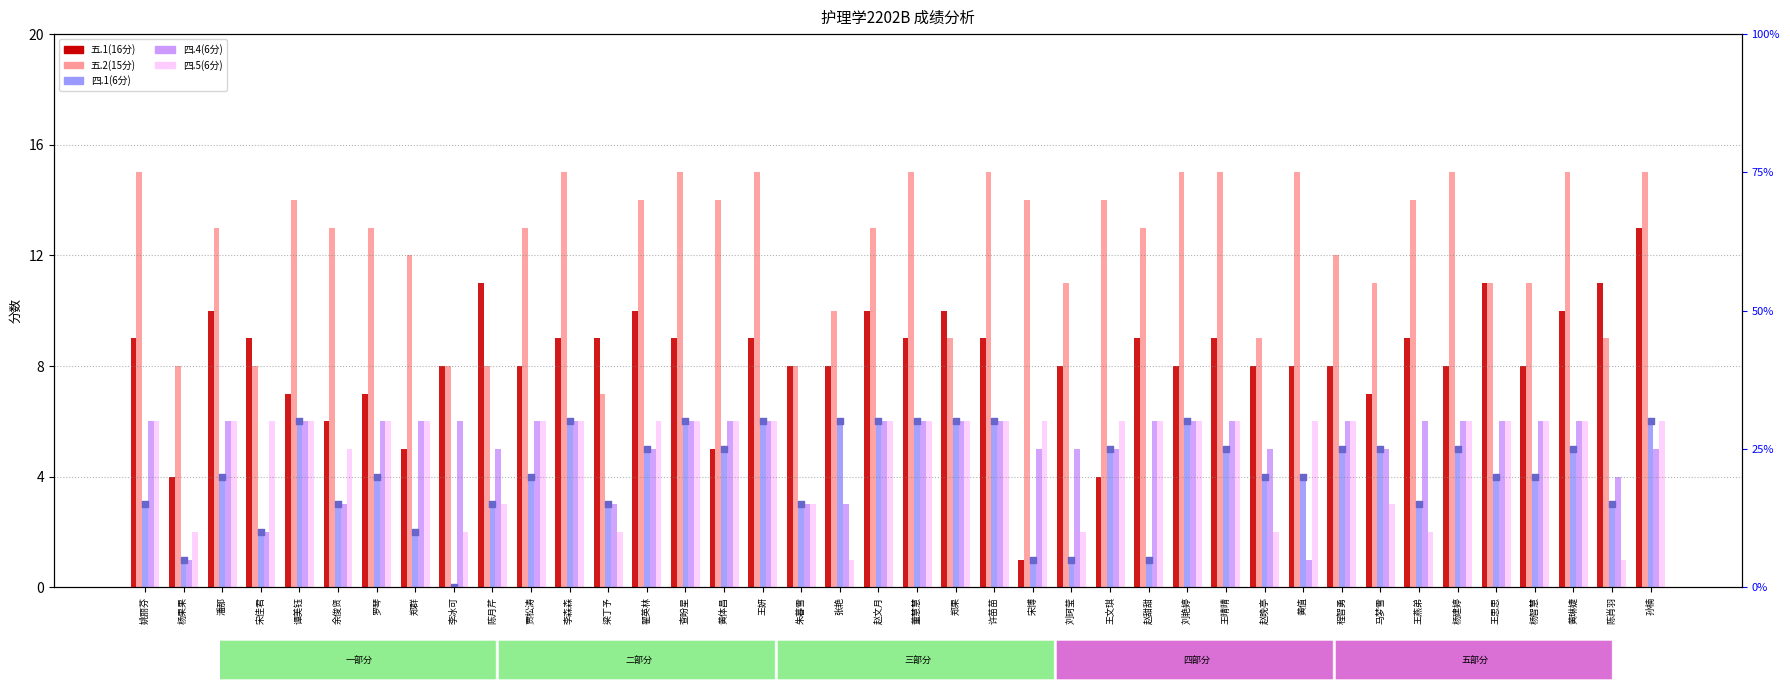

Is the value of 四.4(6分) at 郑果 greater than the value of 五.2(15分) at 马梦雪?

No